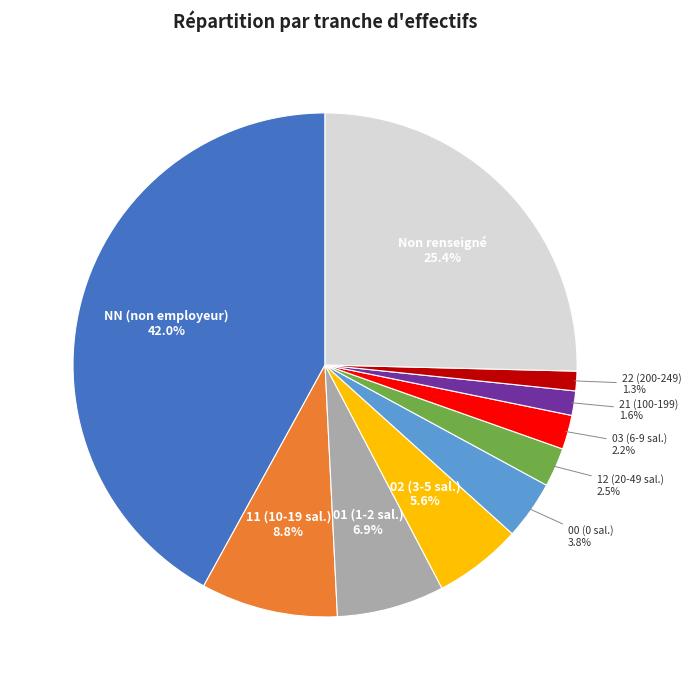

How many segments does this pie chart have?

10